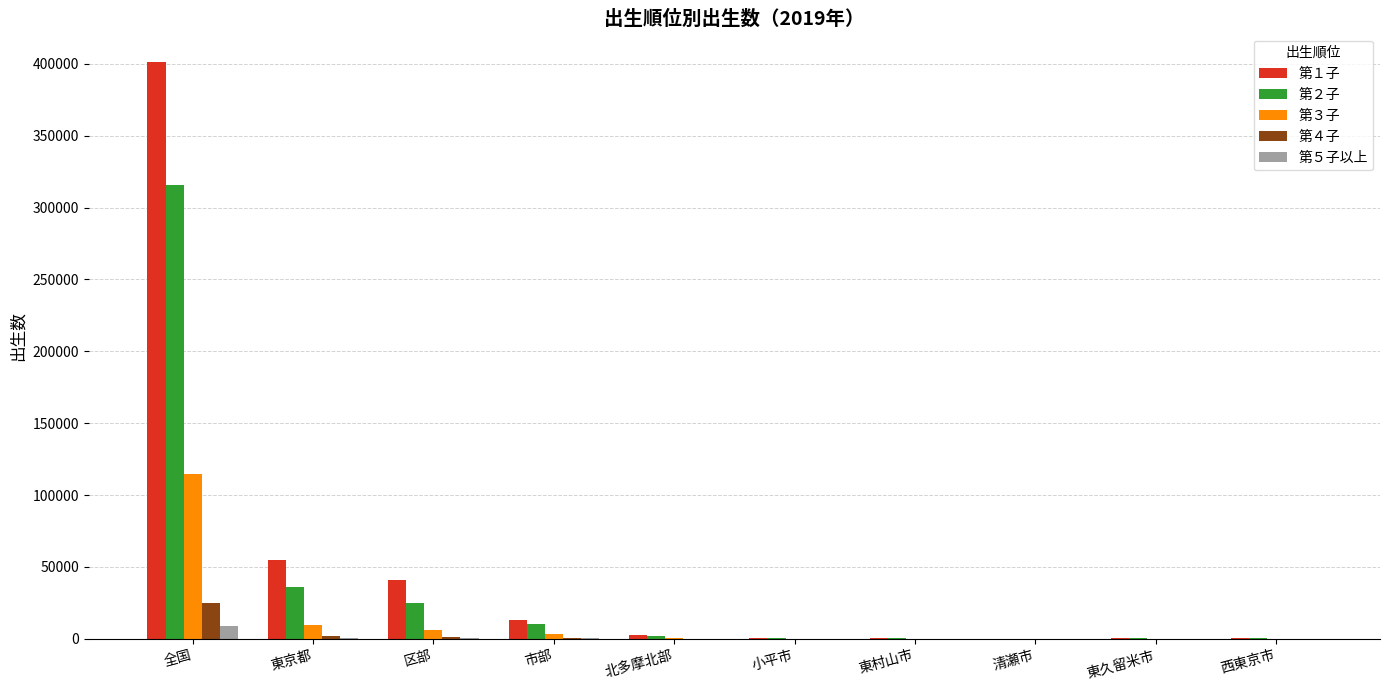

What is the greatest value displayed?

400952